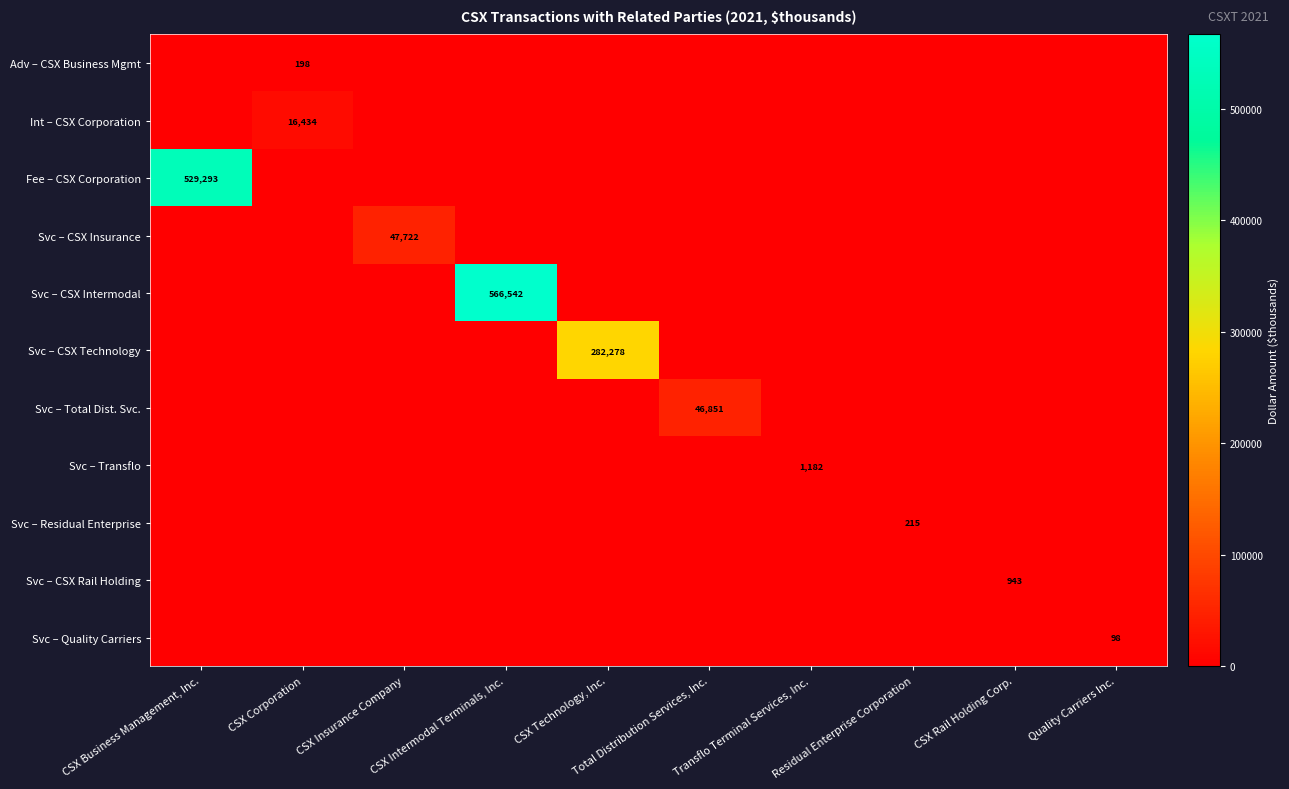

What is the maximum value shown in the chart?

566542